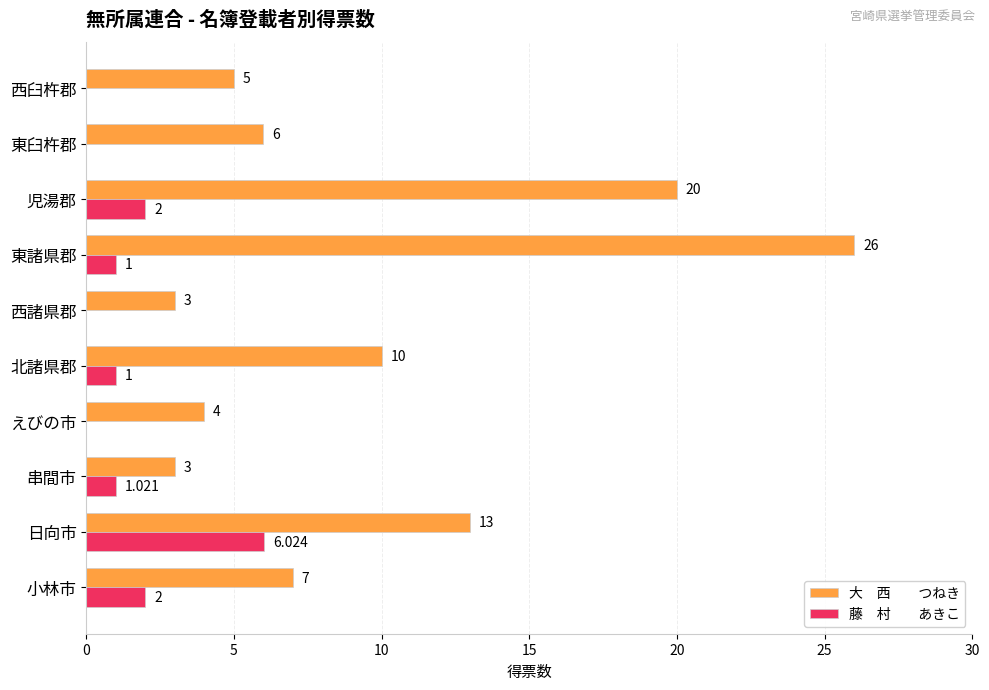

At which category is the sum across all series the highest?

東諸県郡